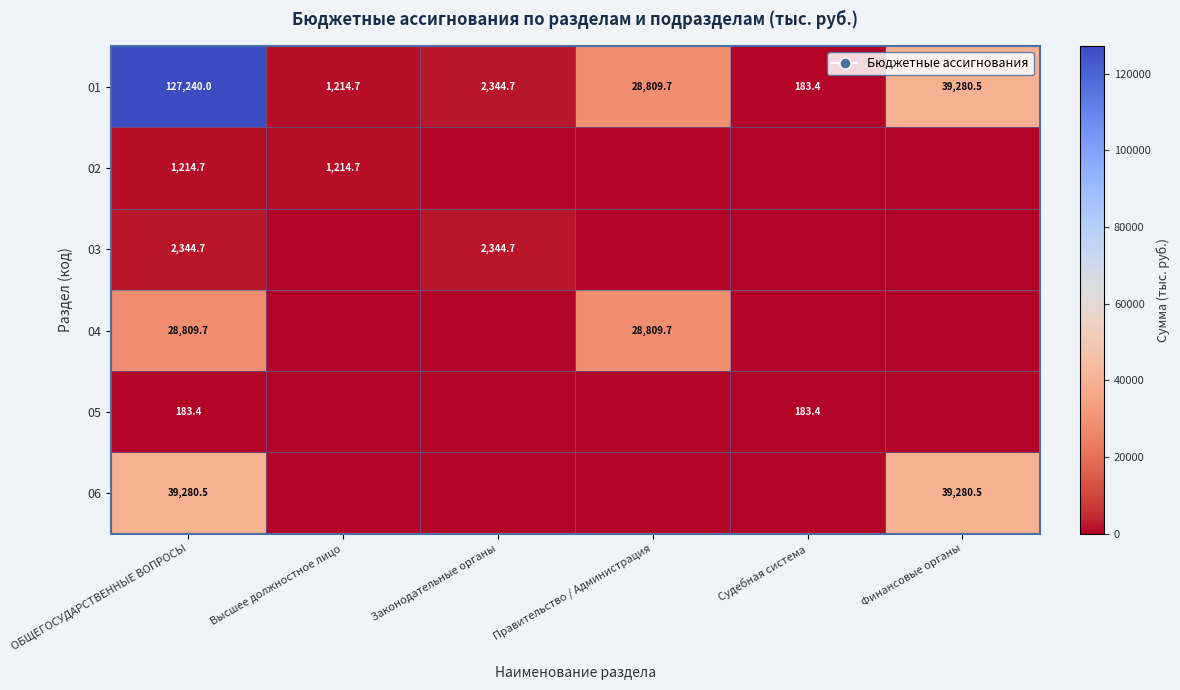

Where is 01 nearest to the value 63711?

Финансовые органы